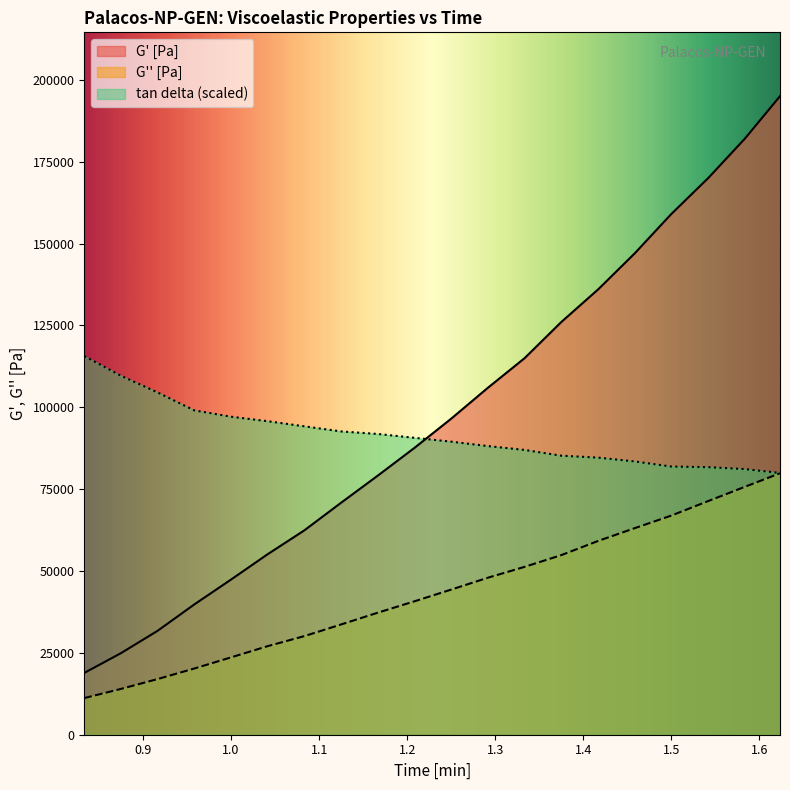

What is the highest value of the G'' [Pa] series?

79847.0